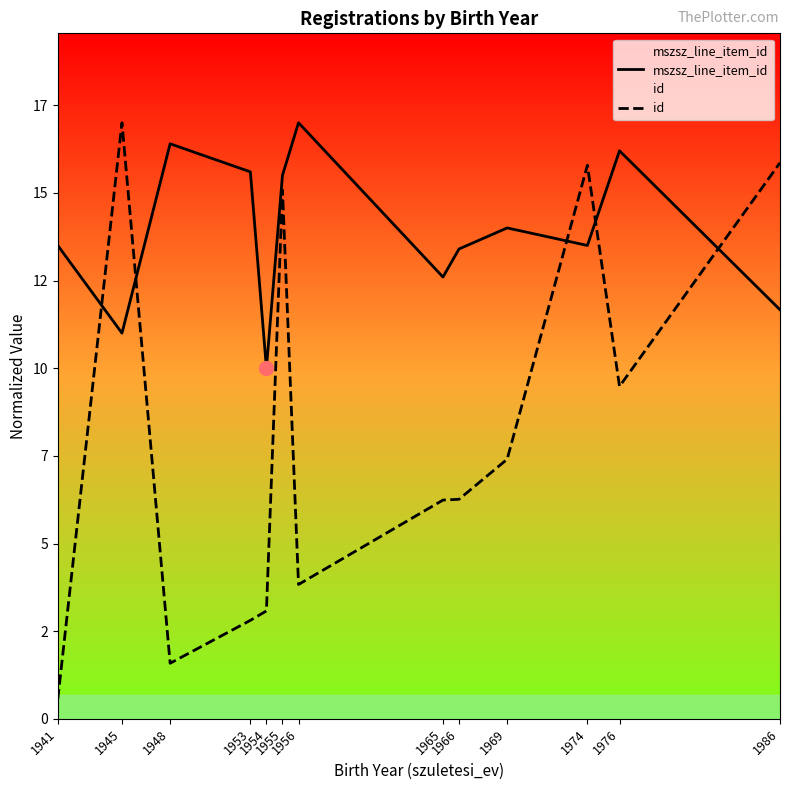

How many data points in id are above 6?

8